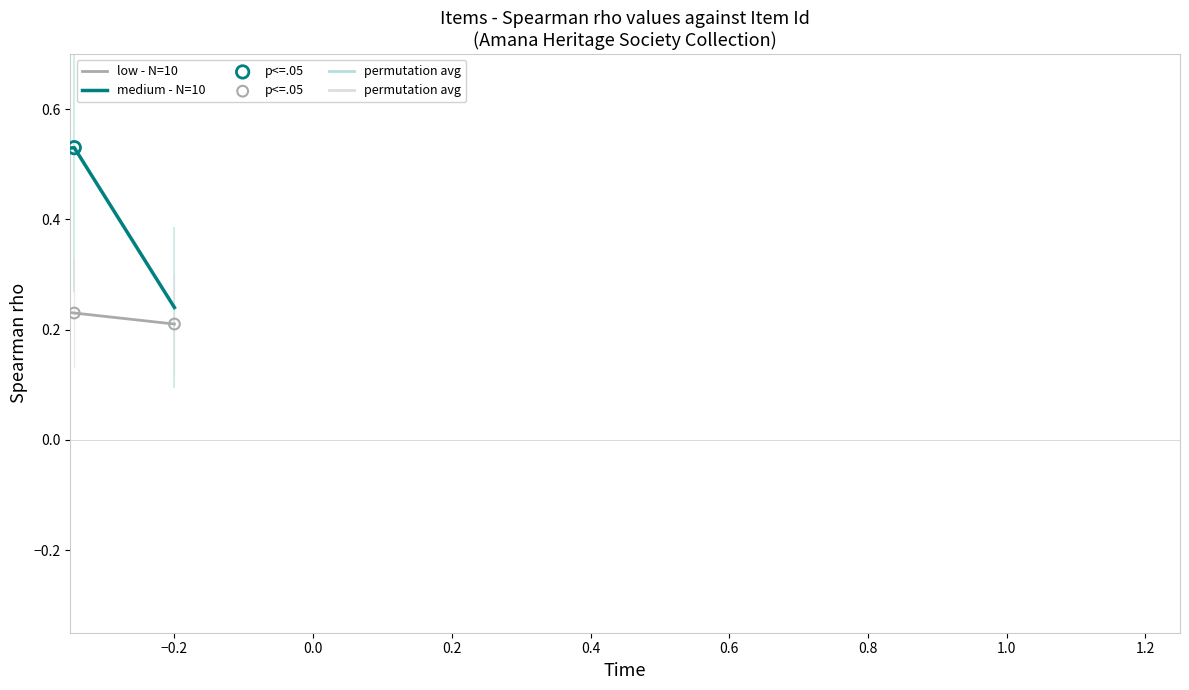

What are all the series names shown in the legend?

low - N=10, medium - N=10